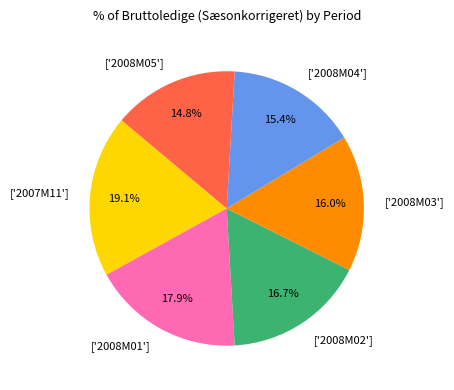

Between ['2008M02'] and ['2007M11'], which is larger?

['2007M11']